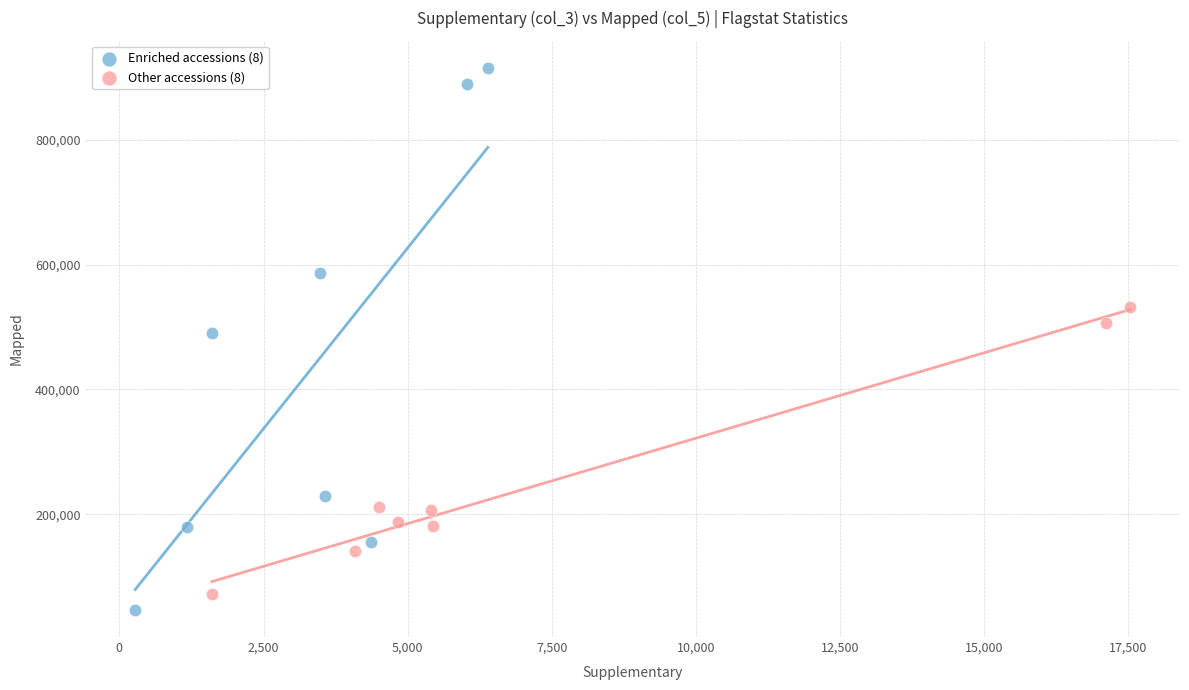

Which series contains the lowest Y value?

Enriched accessions (8)